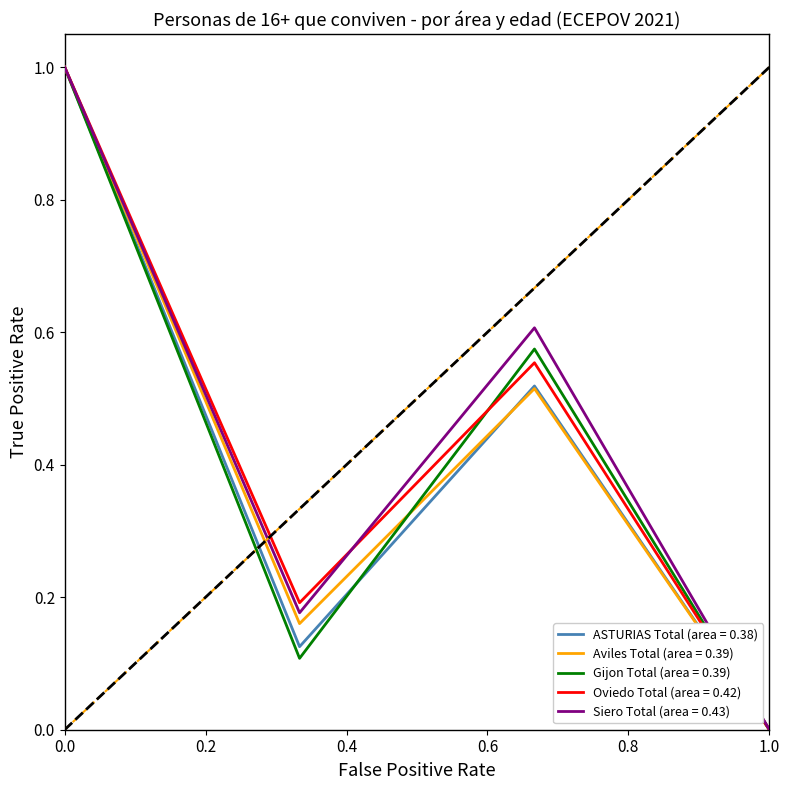

Which series has the largest total across all categories?

Siero Total (area = 0.43)